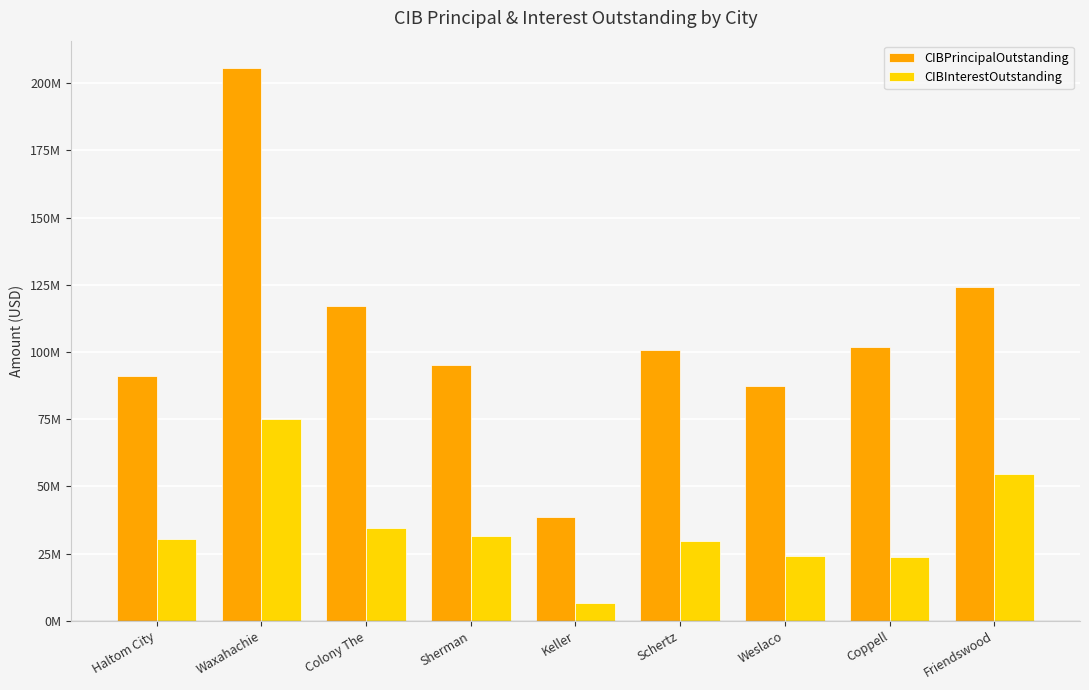

What is the difference between the maximum and minimum values in the CIBInterestOutstanding series?

68439024.1